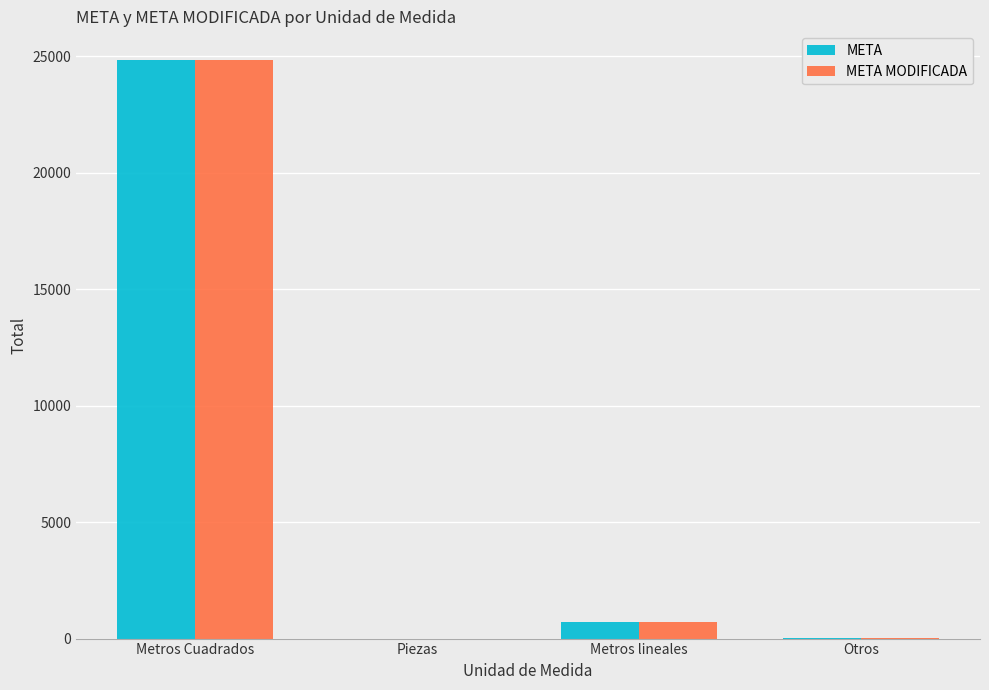

How many data points does each series have?

4